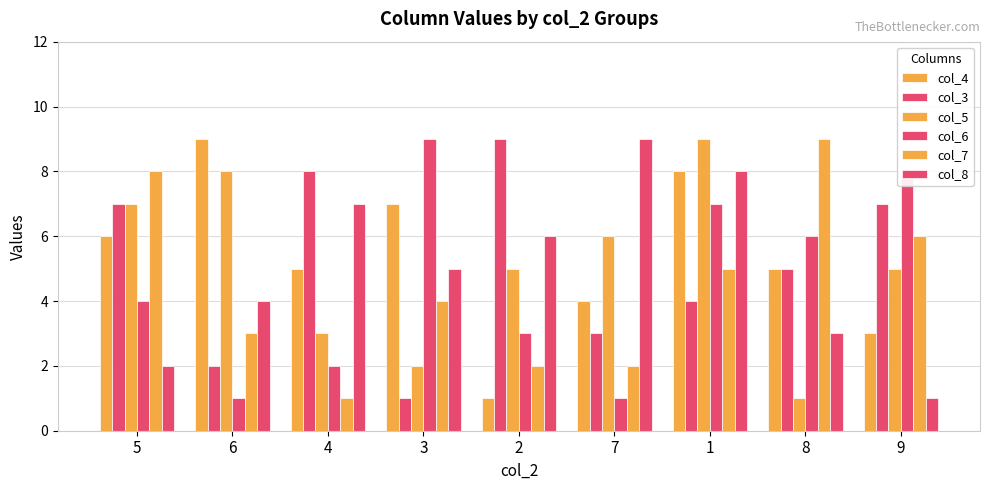

Where is col_4 nearest to the value 5?

4